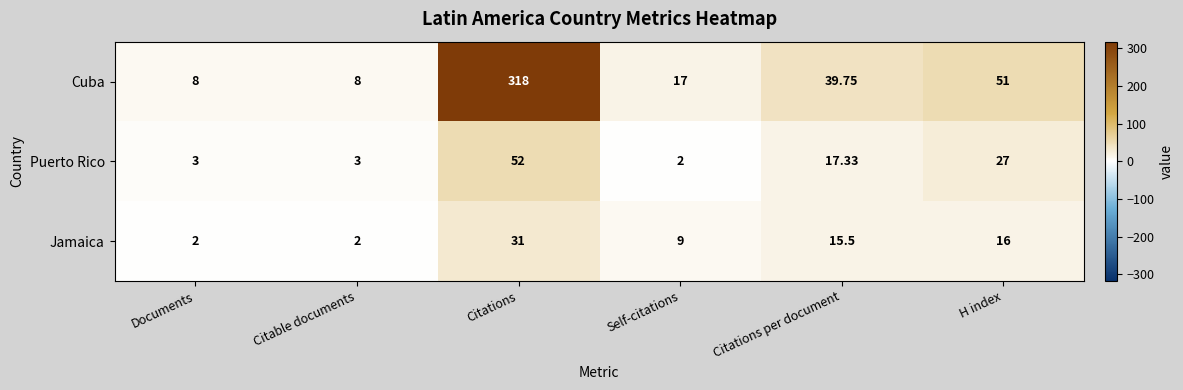

What is the maximum value shown in the chart?

318.0